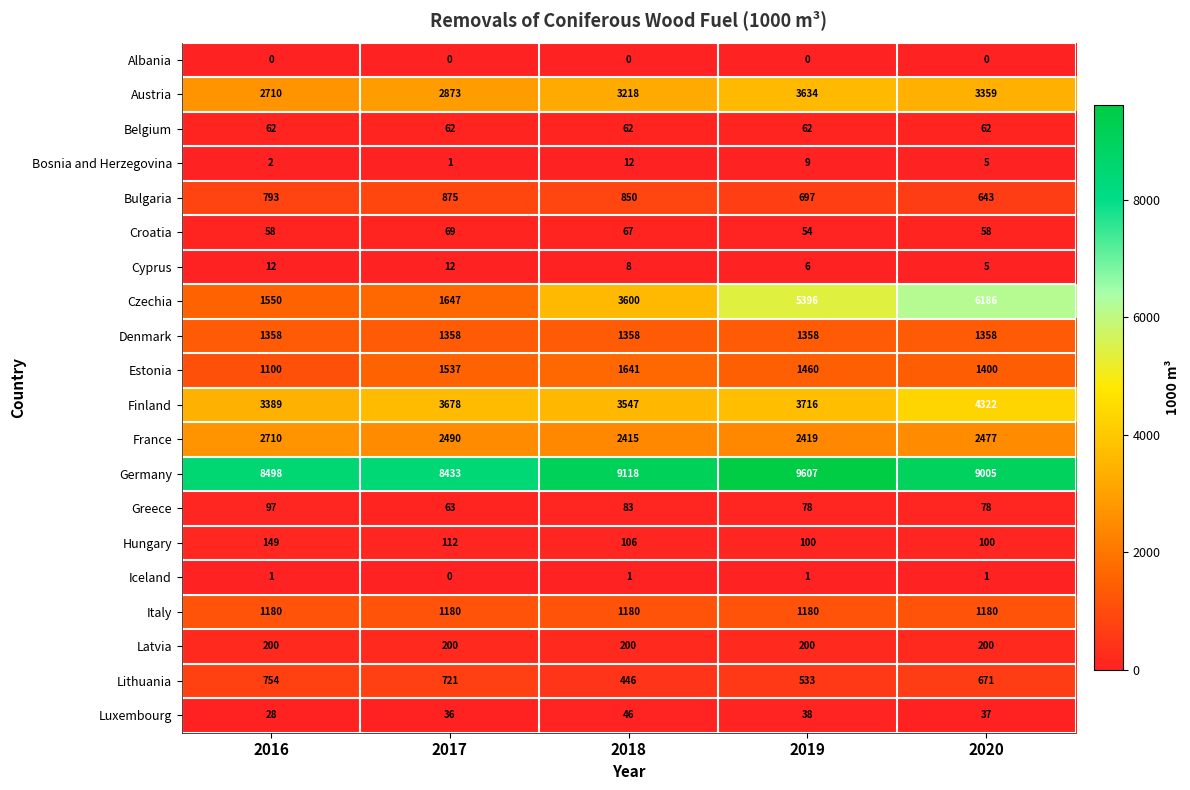

At 2019, list the series in order from smallest to largest.

Albania, Iceland, Cyprus, Bosnia and Herzegovina, Luxembourg, Croatia, Belgium, Greece, Hungary, Latvia, Lithuania, Bulgaria, Italy, Denmark, Estonia, France, Austria, Finland, Czechia, Germany